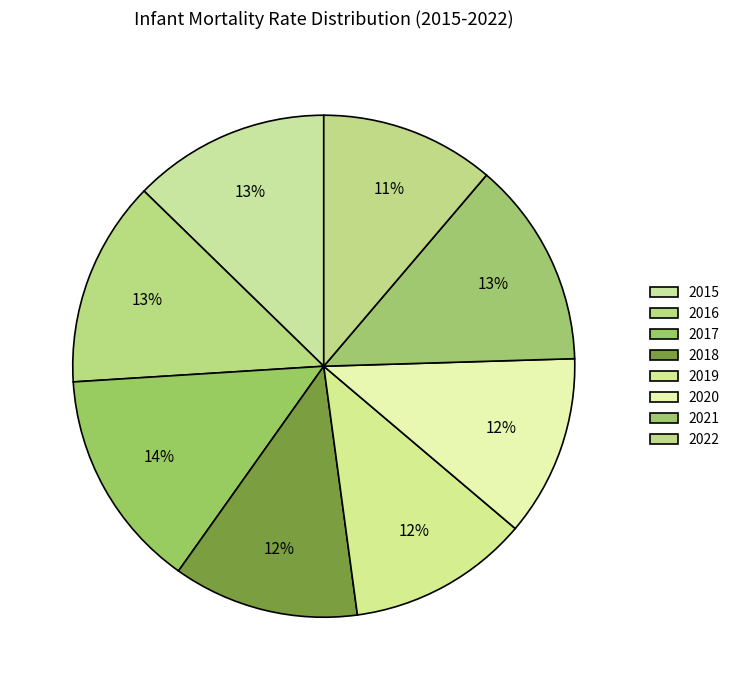

Does 2021 account for over 50% of the chart?

No